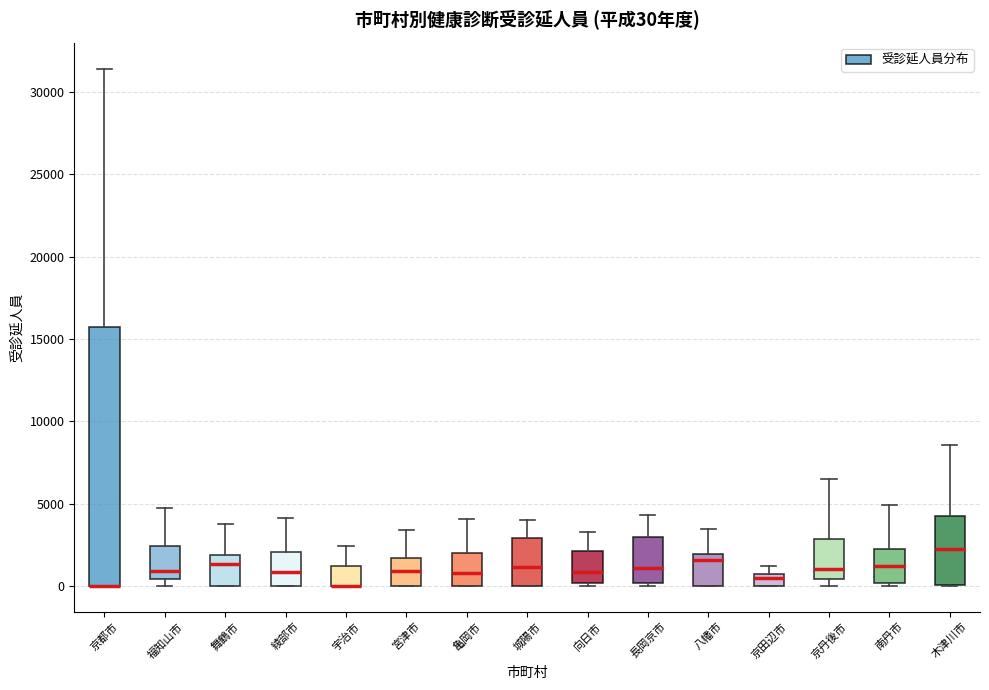

Comparing the boxes themselves (not the whiskers), which one is the tallest?

京都市